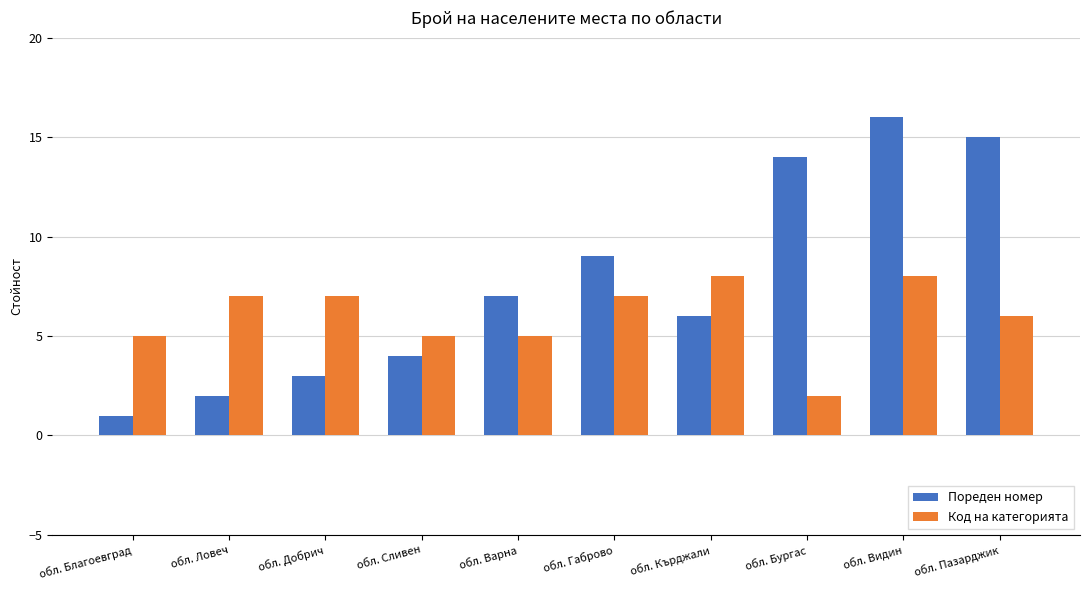

List the labels in order of Пореден номер value, largest first.

обл. Видин, обл. Пазарджик, обл. Бургас, обл. Габрово, обл. Варна, обл. Кърджали, обл. Сливен, обл. Добрич, обл. Ловеч, обл. Благоевград